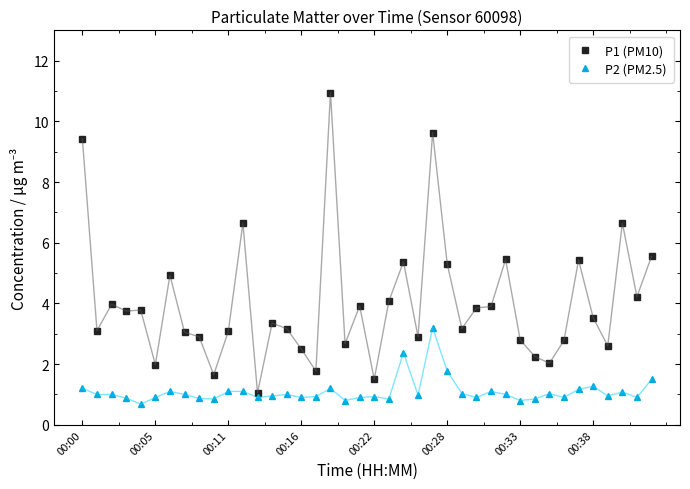

List the series in order of their peak value, lowest first.

P2 (PM2.5), P1 (PM10)